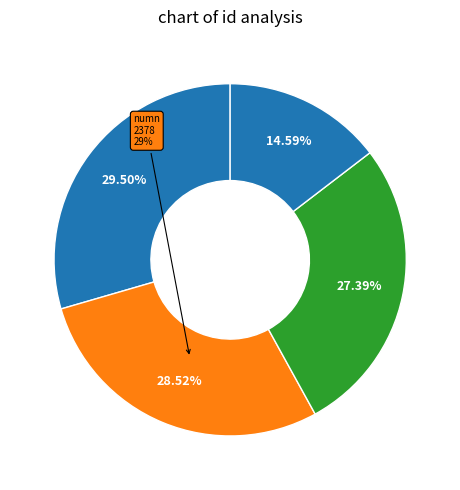

What portion of the pie excludes NEMO AGRIF WORKING GROUP?

85.4%